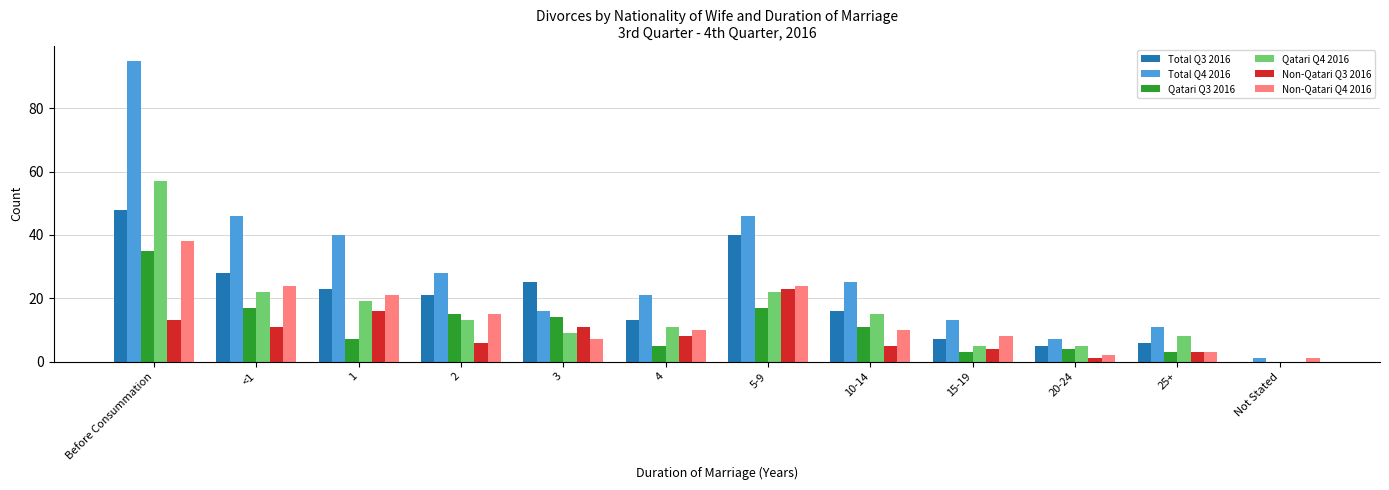

Reading left to right, extract all data points from this chart.

Total Q3 2016: Before Consummation=48	<1=28	1=23	2=21	3=25	4=13	5-9=40	10-14=16	15-19=7	20-24=5	25+=6	Not Stated=0
Total Q4 2016: Before Consummation=95	<1=46	1=40	2=28	3=16	4=21	5-9=46	10-14=25	15-19=13	20-24=7	25+=11	Not Stated=1
Qatari Q3 2016: Before Consummation=35	<1=17	1=7	2=15	3=14	4=5	5-9=17	10-14=11	15-19=3	20-24=4	25+=3	Not Stated=0
Qatari Q4 2016: Before Consummation=57	<1=22	1=19	2=13	3=9	4=11	5-9=22	10-14=15	15-19=5	20-24=5	25+=8	Not Stated=0
Non-Qatari Q3 2016: Before Consummation=13	<1=11	1=16	2=6	3=11	4=8	5-9=23	10-14=5	15-19=4	20-24=1	25+=3	Not Stated=0
Non-Qatari Q4 2016: Before Consummation=38	<1=24	1=21	2=15	3=7	4=10	5-9=24	10-14=10	15-19=8	20-24=2	25+=3	Not Stated=1